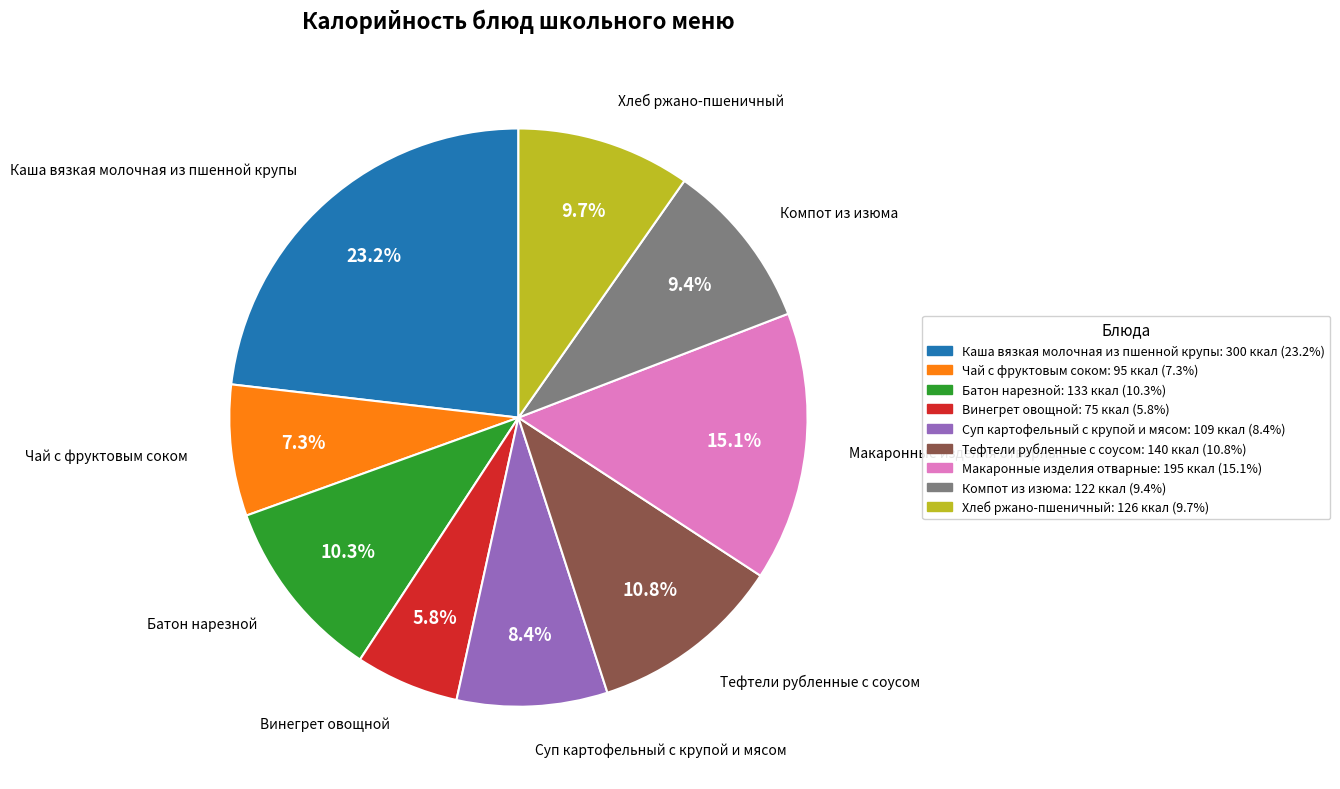

Which slice is the smallest?

Винегрет овощной